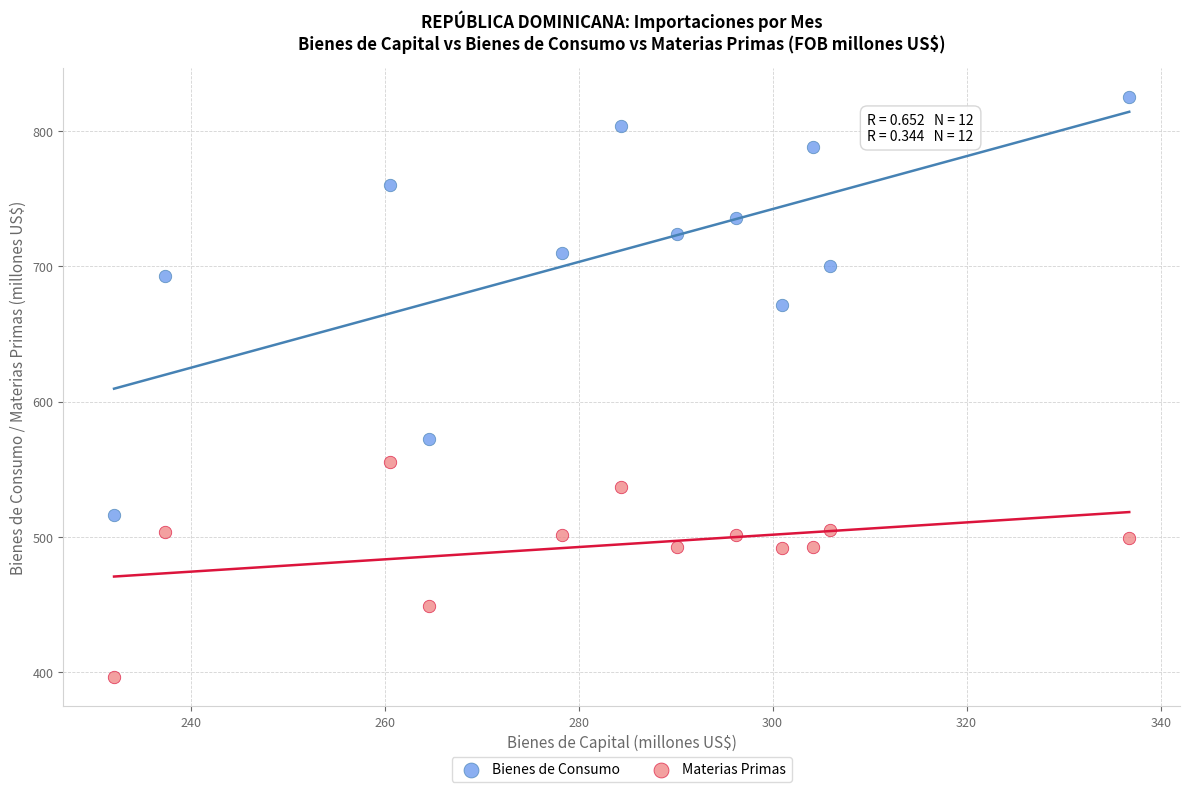

Which series has the widest spread of Y values?

Bienes de Consumo